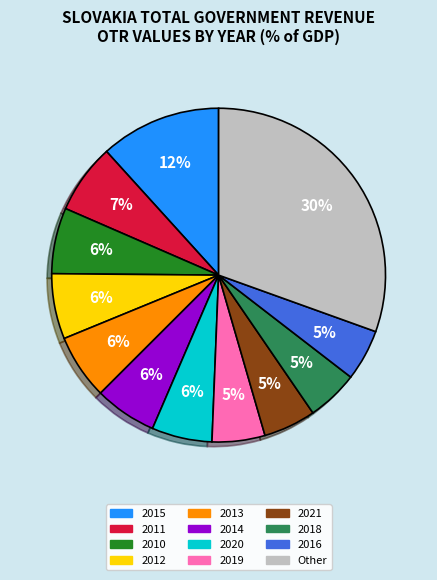

To the nearest percent, what is the difference between the Other and 2021 slice percentages?

25%